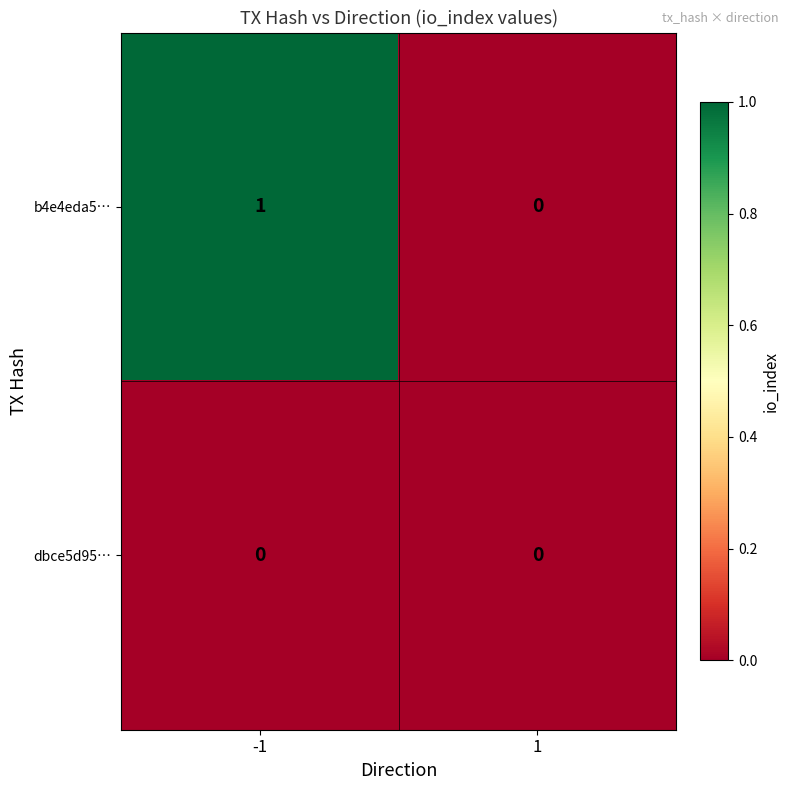

What is the maximum value shown in the chart?

1